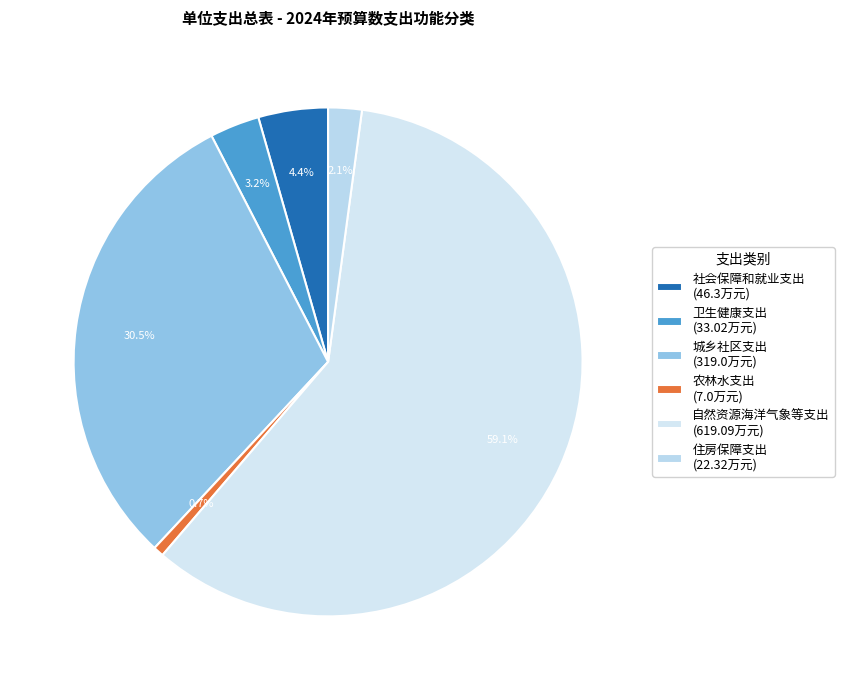

Combined, do 农林水支出 and 自然资源海洋气象等支出 account for over 50%?

Yes